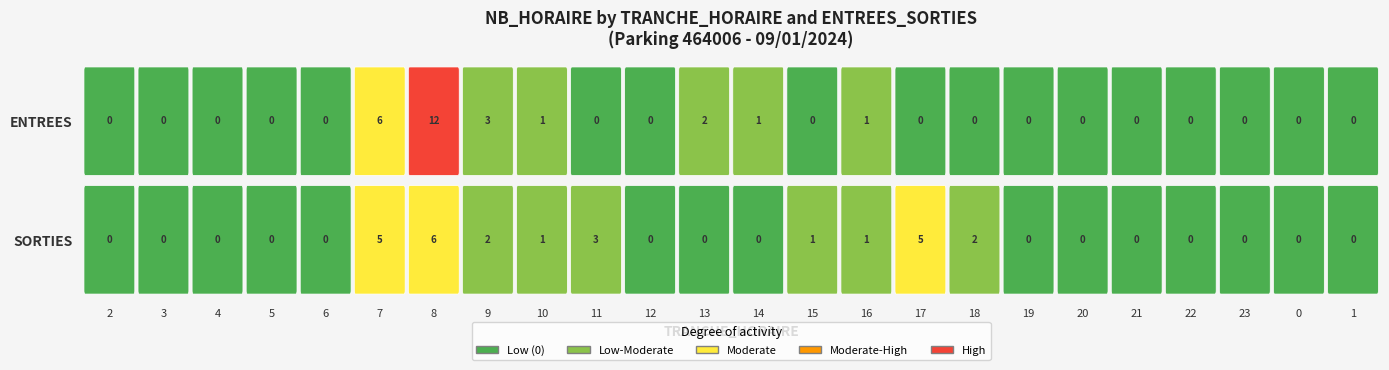

Reading left to right, extract all data points from this chart.

ENTREES: 0	0	0	0	0	6	12	3	1	0	0	2	1	0	1	0	0	0	0	0	0	0	0	0
SORTIES: 0	0	0	0	0	5	6	2	1	3	0	0	0	1	1	5	2	0	0	0	0	0	0	0